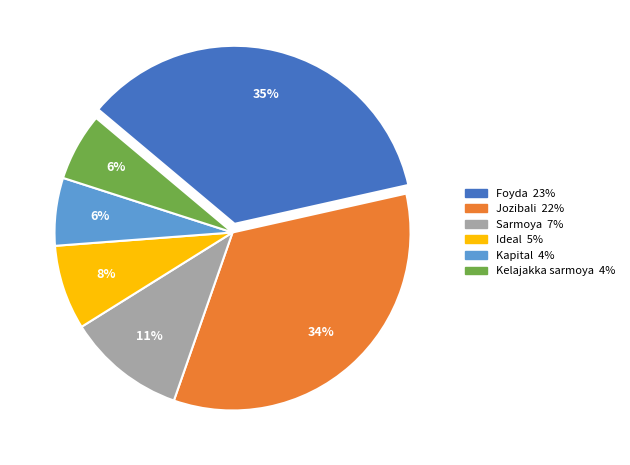

Does any single category account for the majority?

No